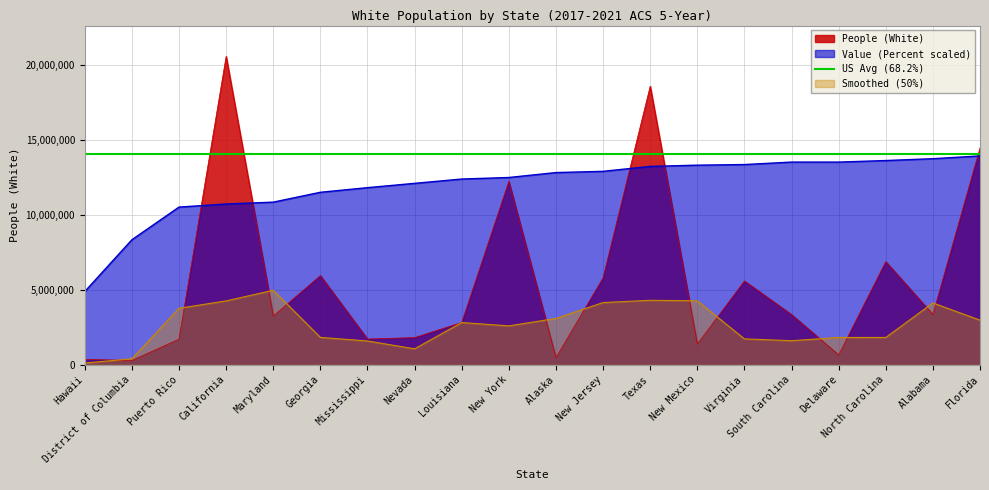

Is the value of Value (Percent) at Louisiana greater than the value of People (White) at Louisiana?

Yes